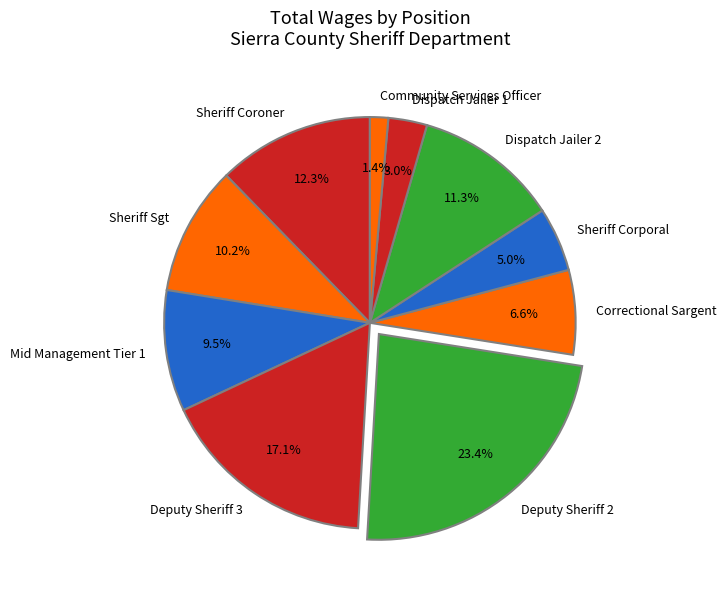

Does Dispatch Jailer 2 represent more than half of the total?

No